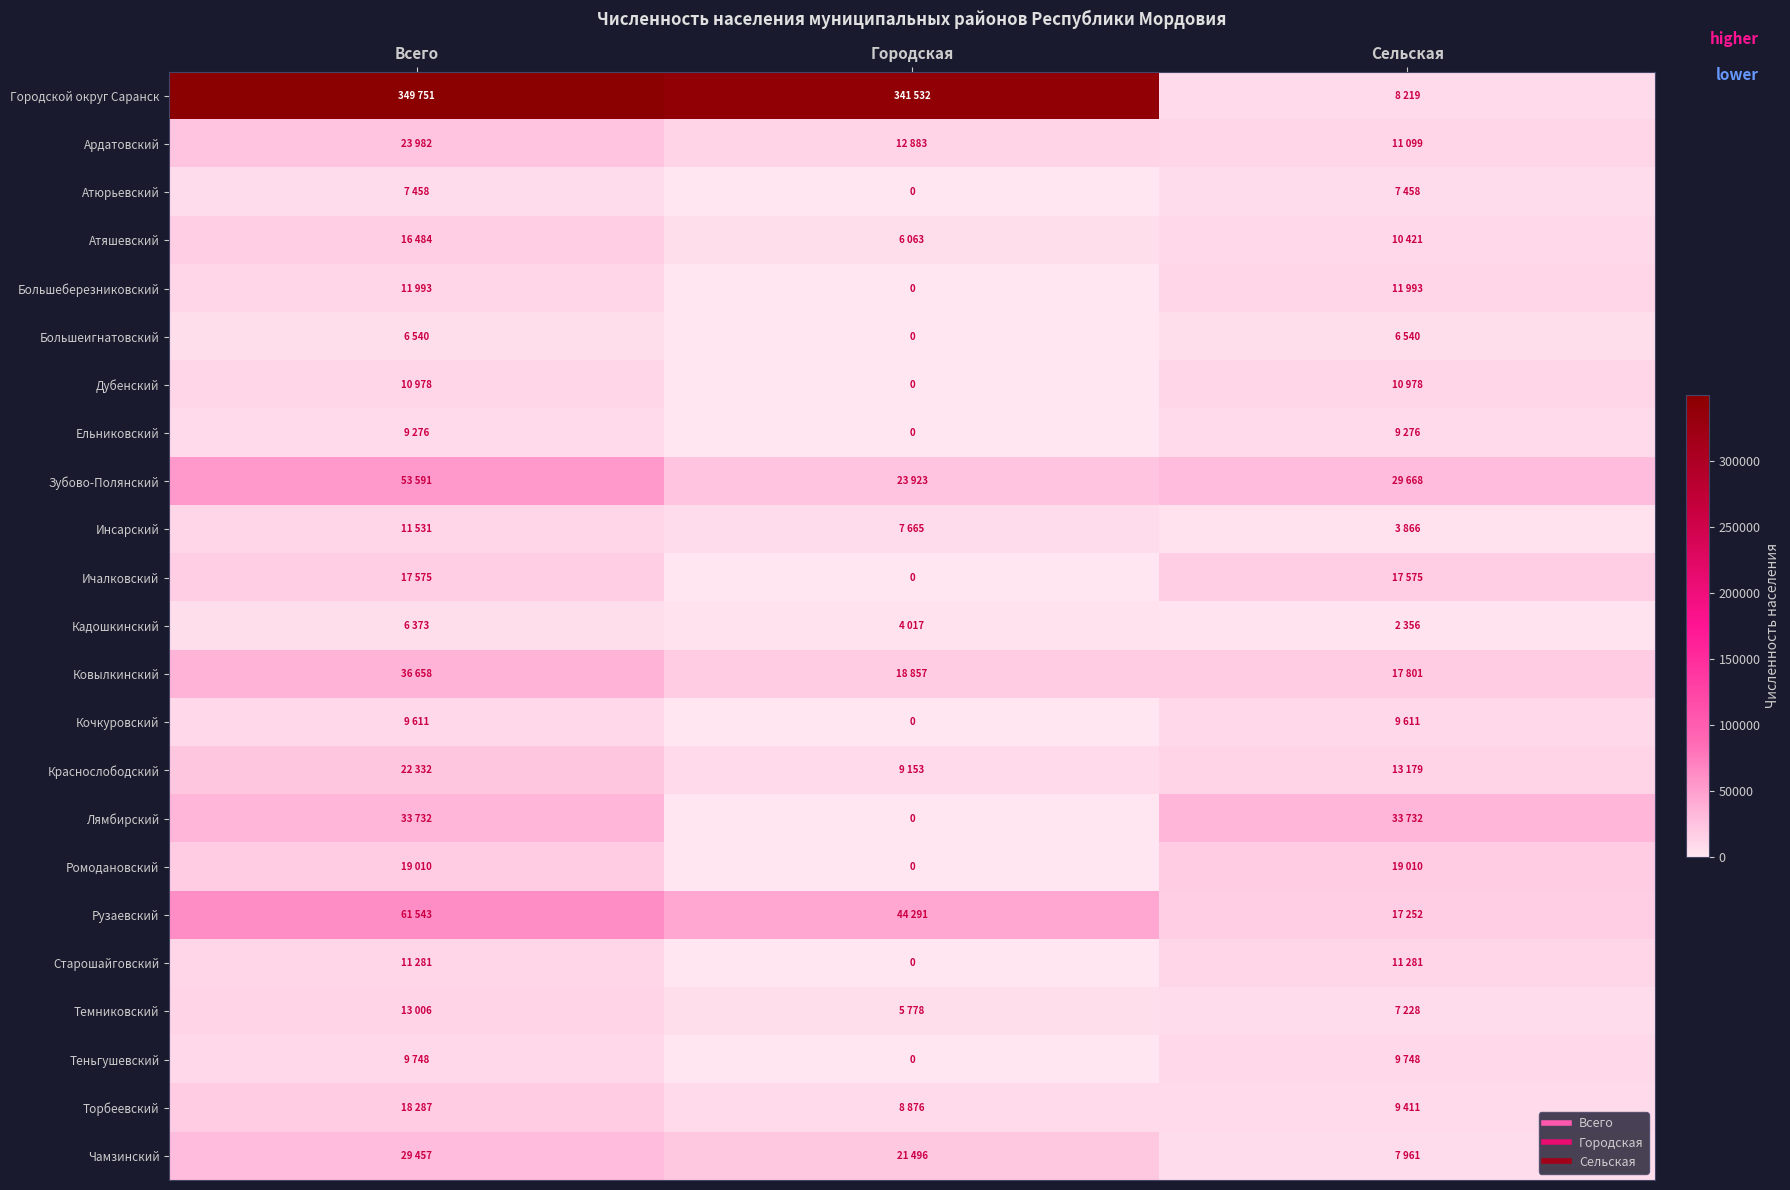

Where does the Торбеевский series first go above 9411?

Всего